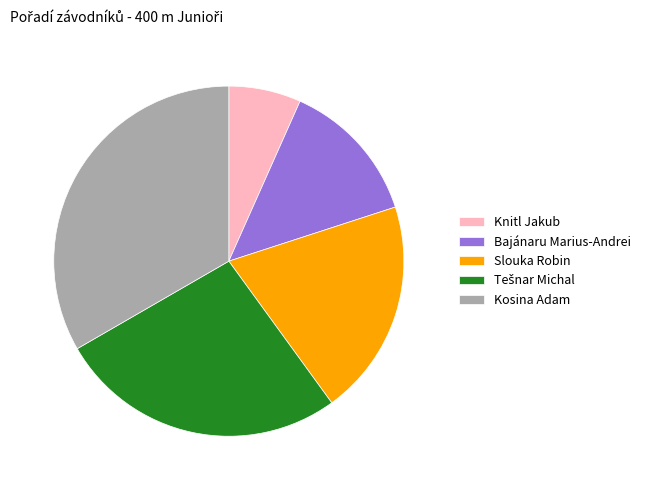

Which category has the biggest portion of the pie?

Kosina Adam